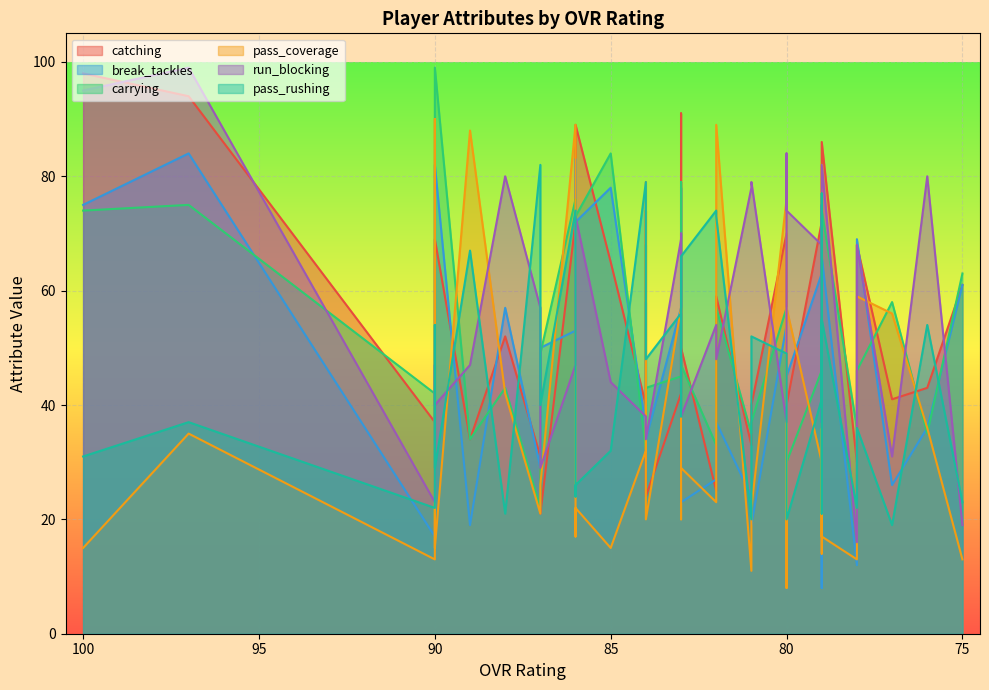

What is the value of the pass_coverage point at the 34th from the left?

30